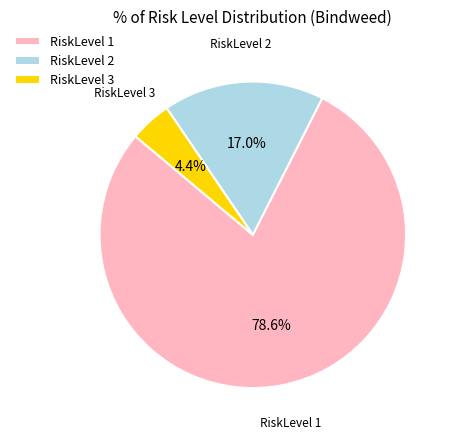

To the nearest percent, what is the difference between the largest and smallest slice percentages?

74%